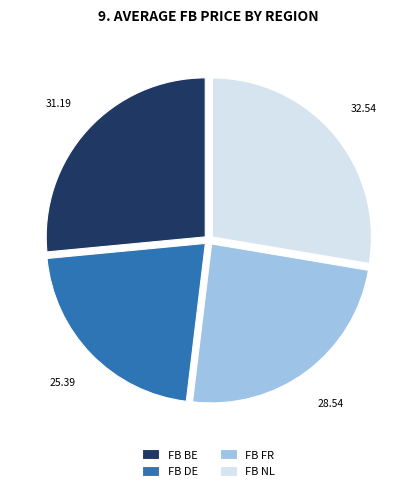

How many segments does this pie chart have?

4